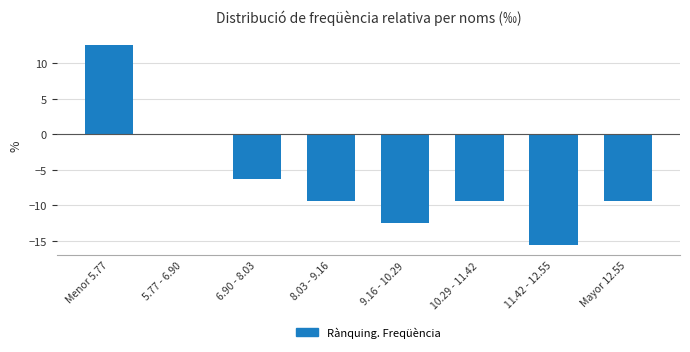

Reading left to right, list all the values displayed in this chart.

Menor 5.77=12.5	5.77 - 6.90=0.0	6.90 - 8.03=-6.2	8.03 - 9.16=-9.4	9.16 - 10.29=-12.5	10.29 - 11.42=-9.4	11.42 - 12.55=-15.6	Mayor 12.55=-9.4